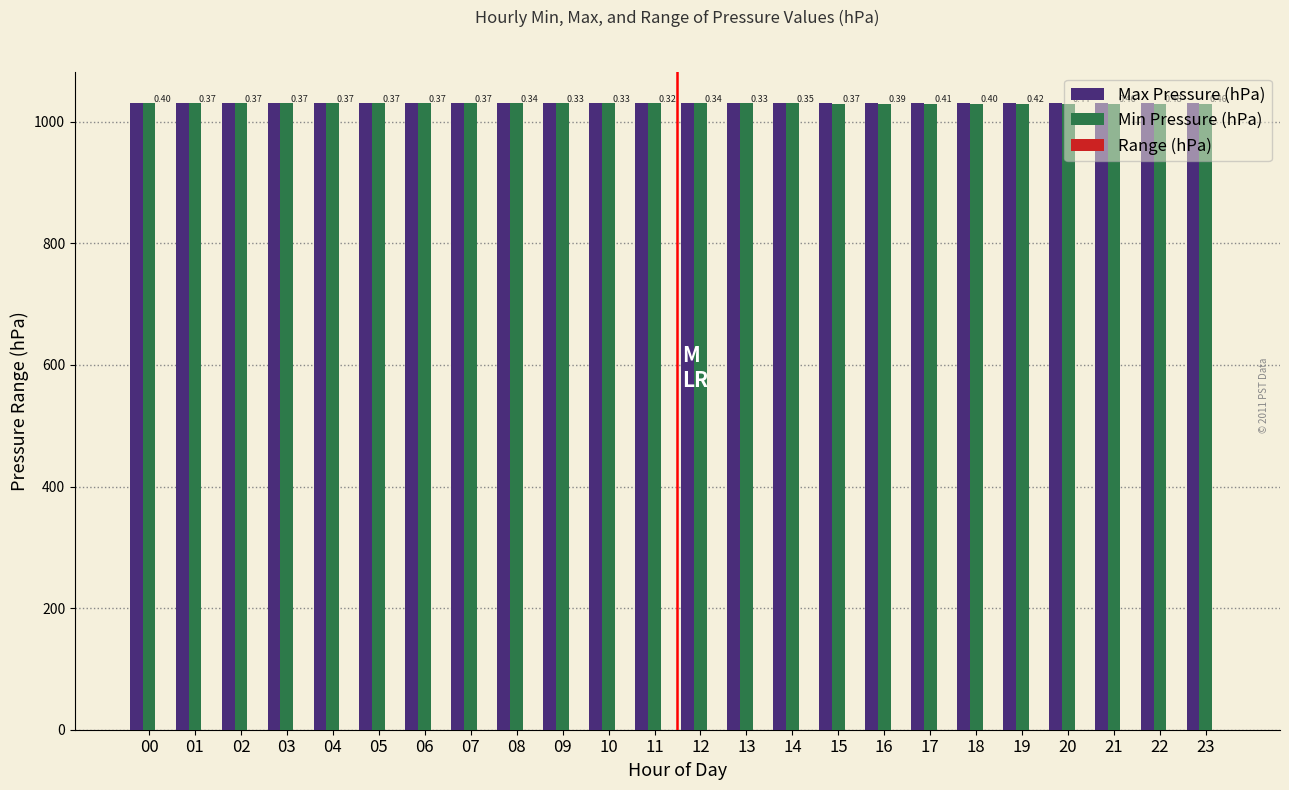

What is the greatest value displayed?

1030.6